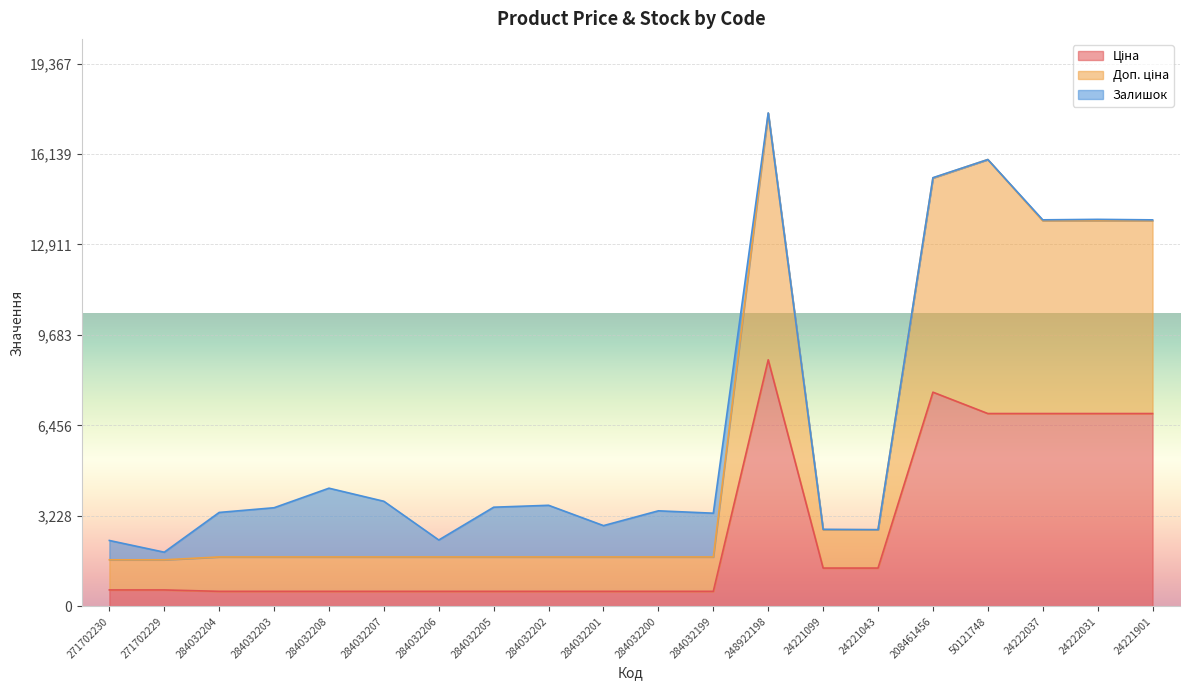

How many interior local peaks does the Ціна series have?

2